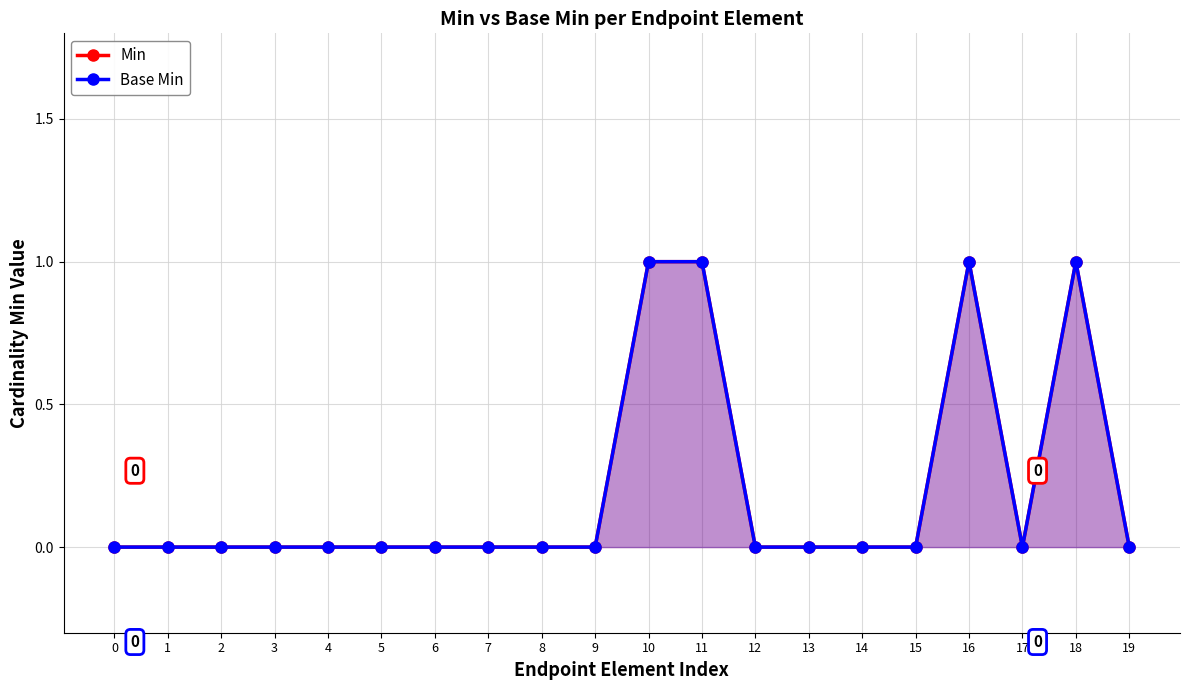

Which series has the widest spread of values?

Min